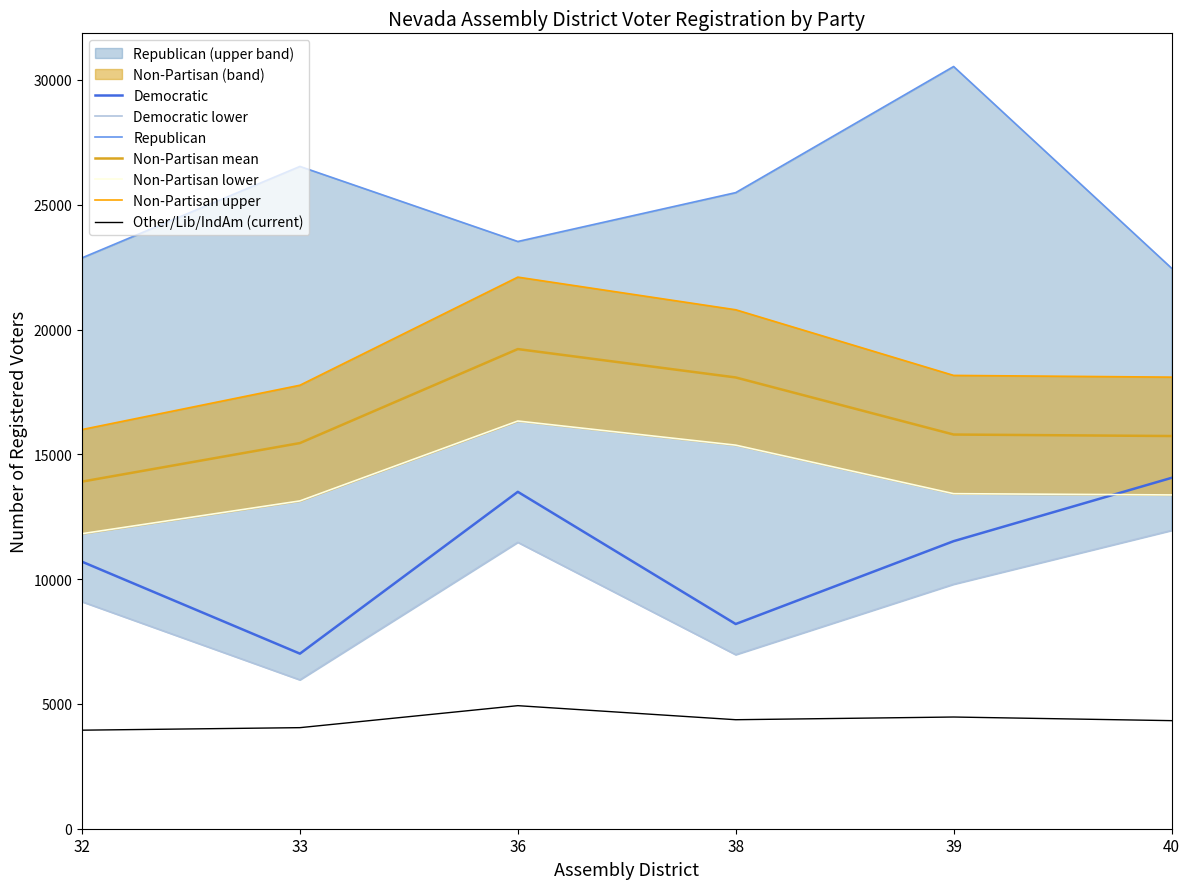

What is the lowest value of the Other/Lib/IndAm (current) series?

3948